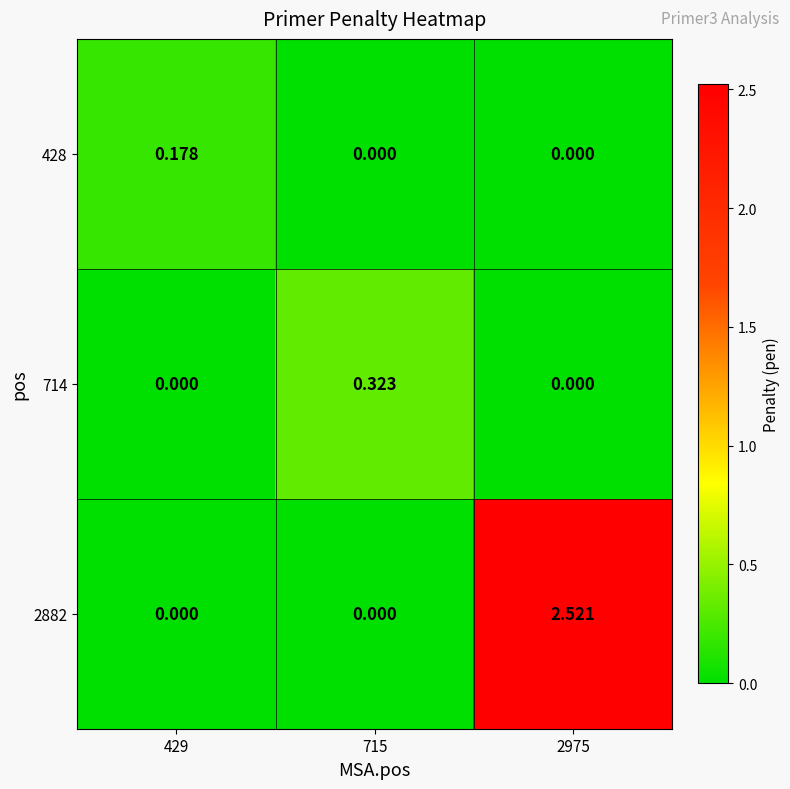

Is the value of 714 at 429 greater than the value of 428 at 429?

No